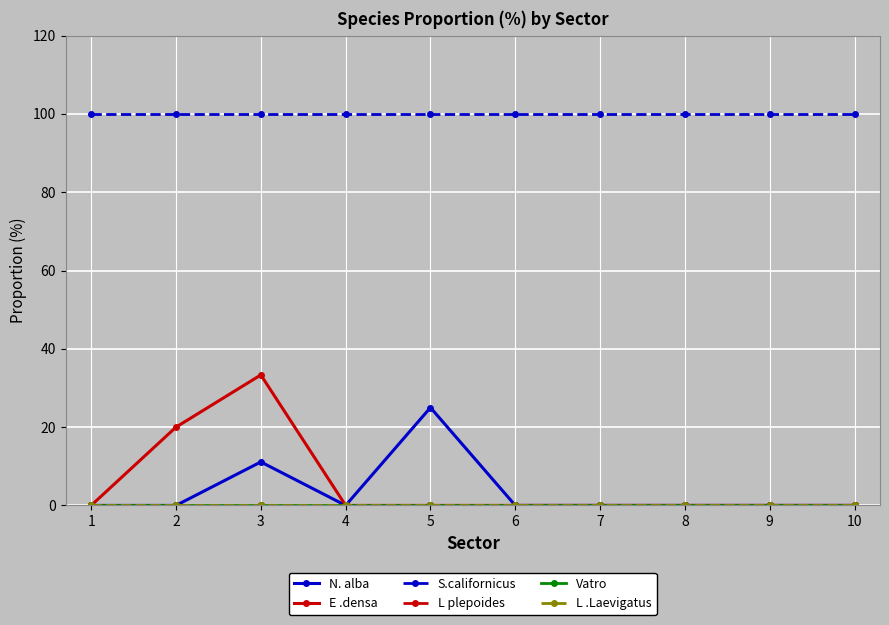

Between 4 and 3, which is larger?

3